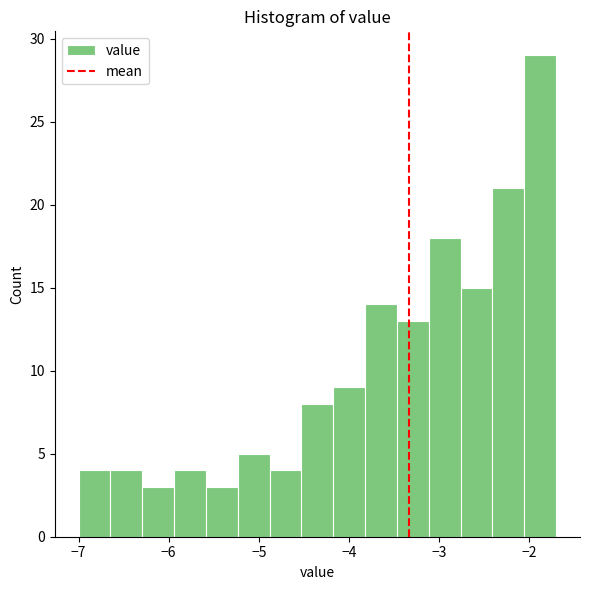

Read against the x-axis, roughly where is the centre of the tallest bar?

-1.9